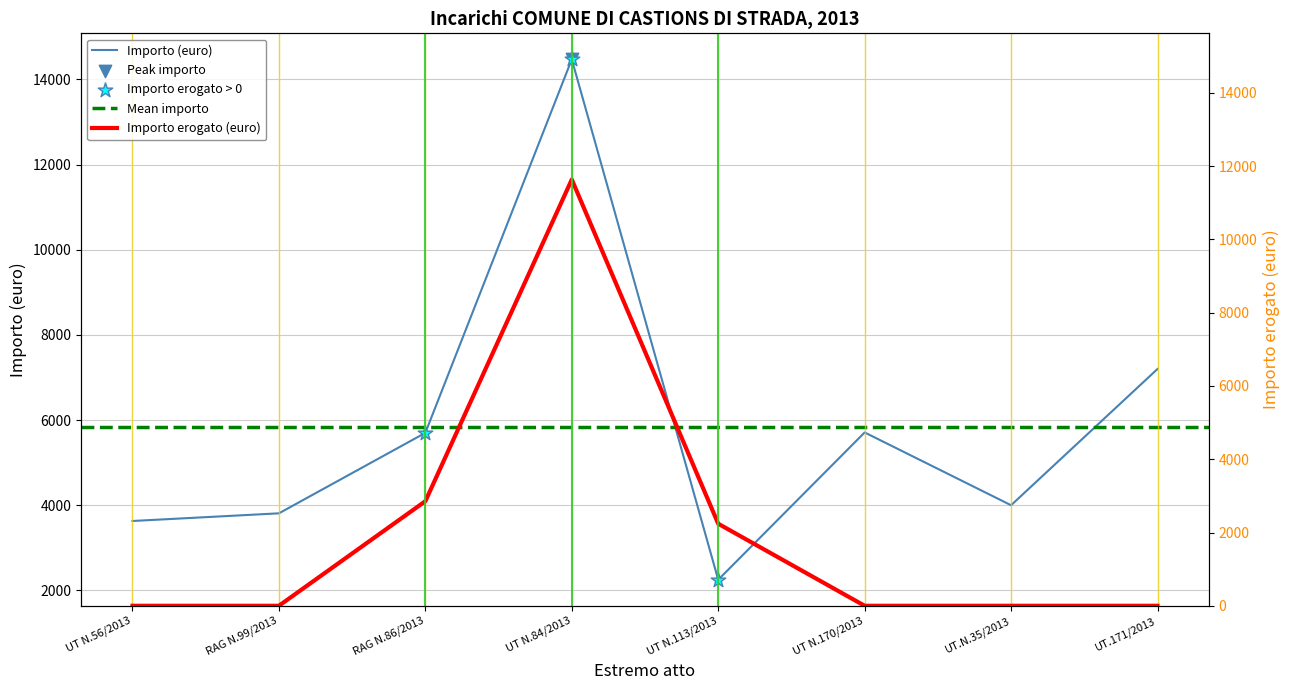

At how many categories does at least one series exceed 1857?

8